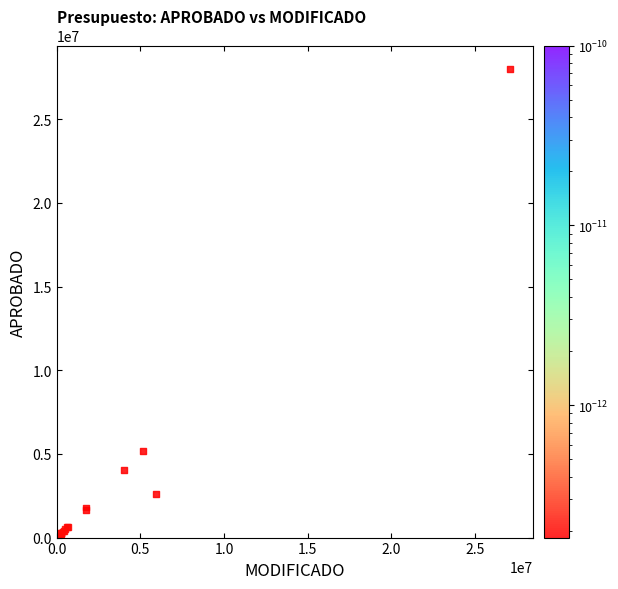

What Y value in the scatter plot is closest to 14003654?

5177336.0